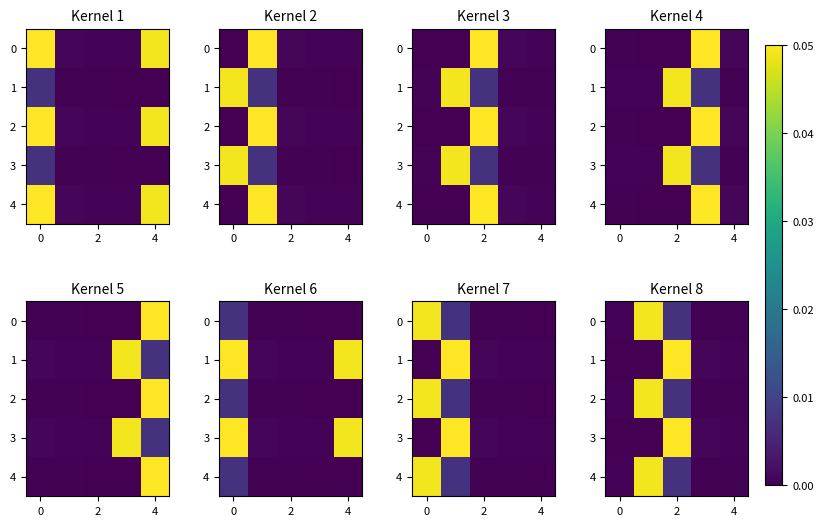

Rank the series at 2 from highest to lowest value.

1, 3, 0, 2, 4